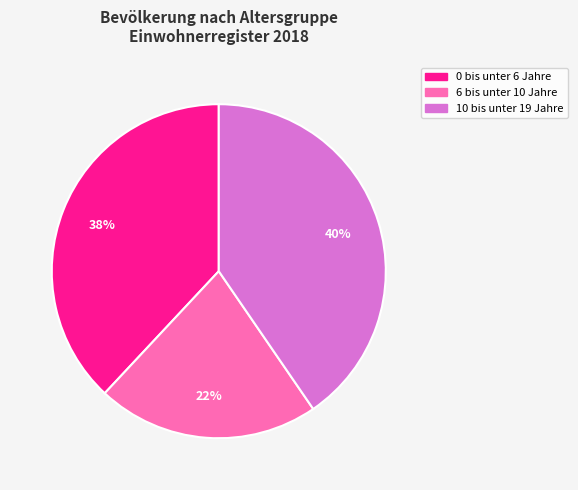

What is the largest slice in the pie chart?

10 bis unter 19 Jahre